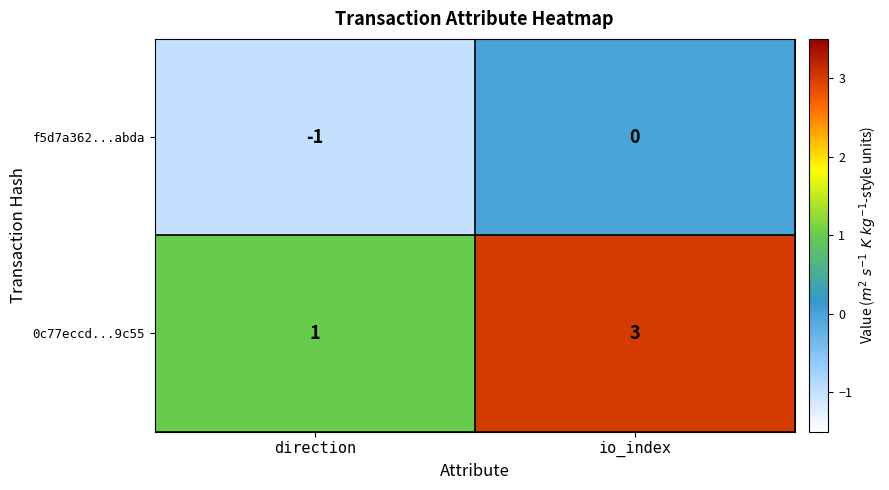

True or false: 0c77eccd...9c55 has a value of 1 at direction.

True